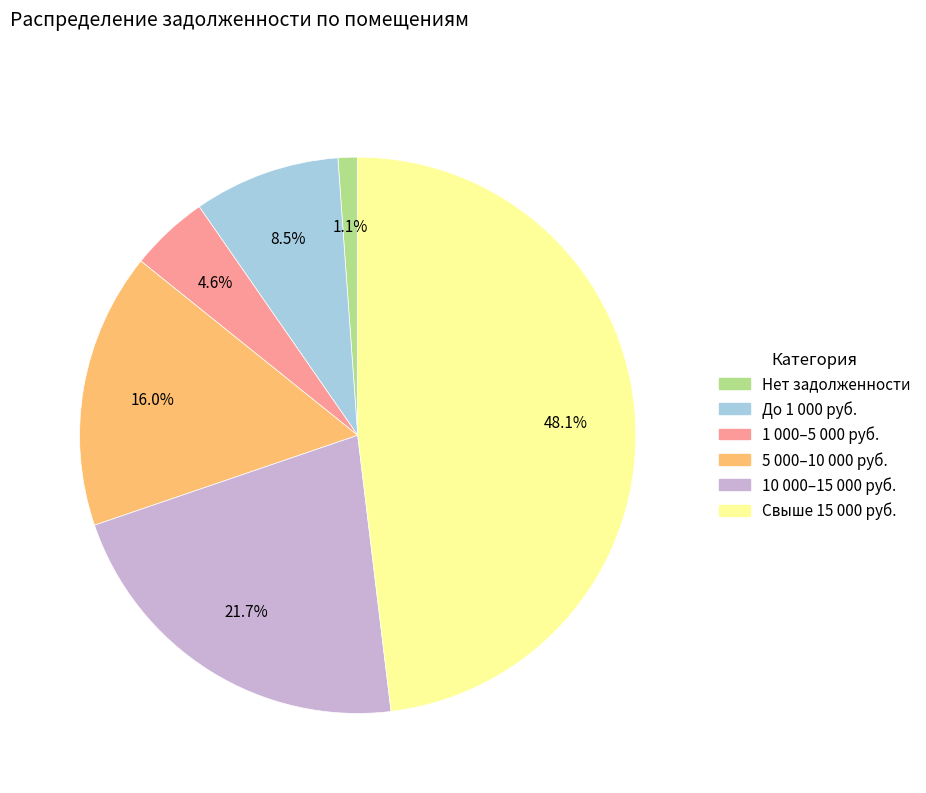

Is there a majority slice in this chart?

No